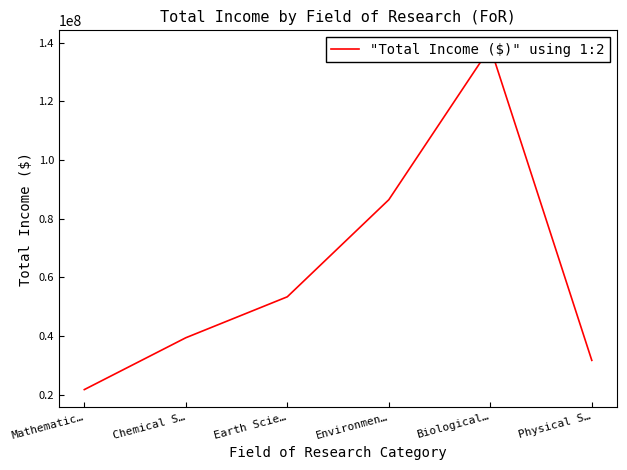

Which has a higher value, Environmen… or Physical S…?

Environmen…